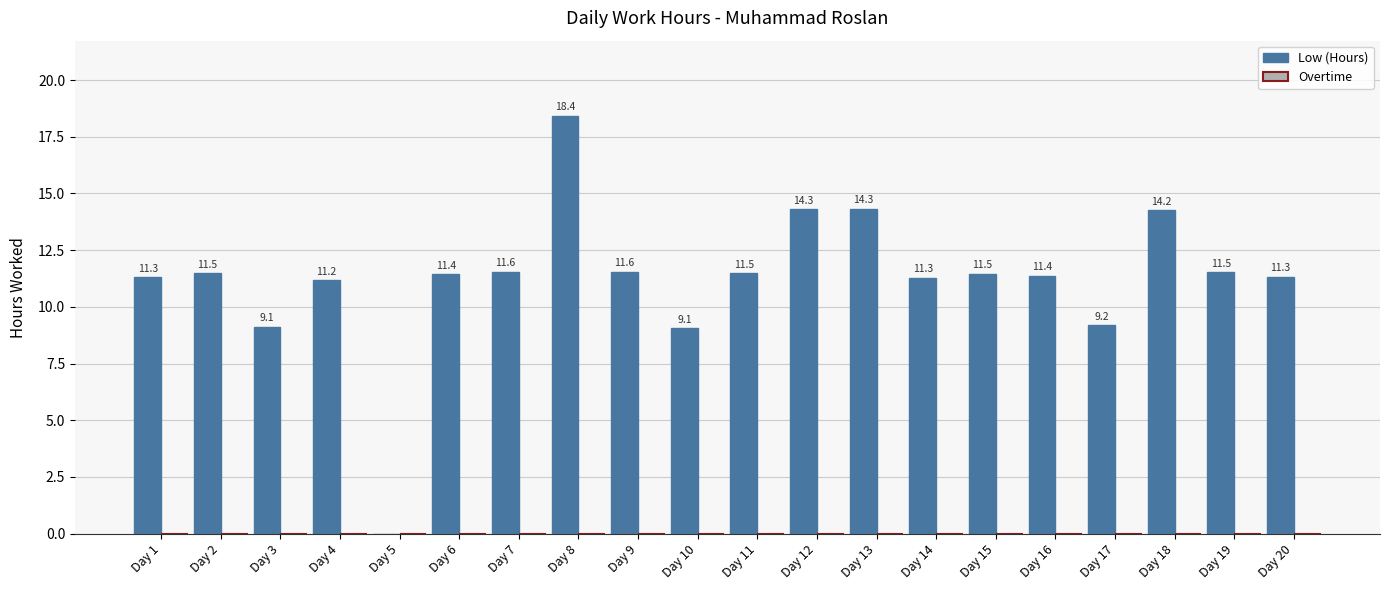

Which category has the highest value across all series?

Day 8